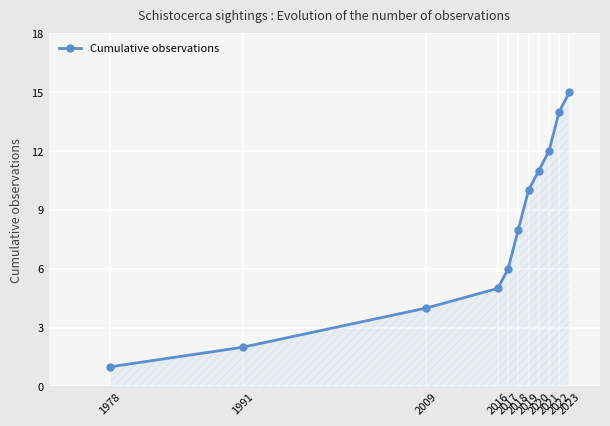

At which category does the chart reach its peak across all series?

2023